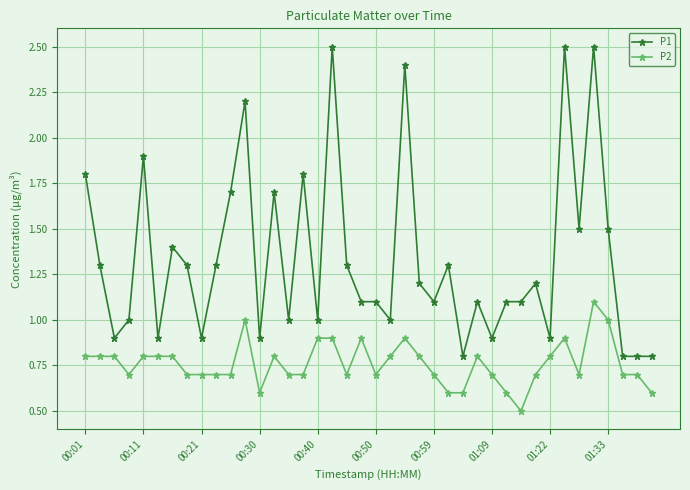

Which series has the largest range (max minus min)?

P1